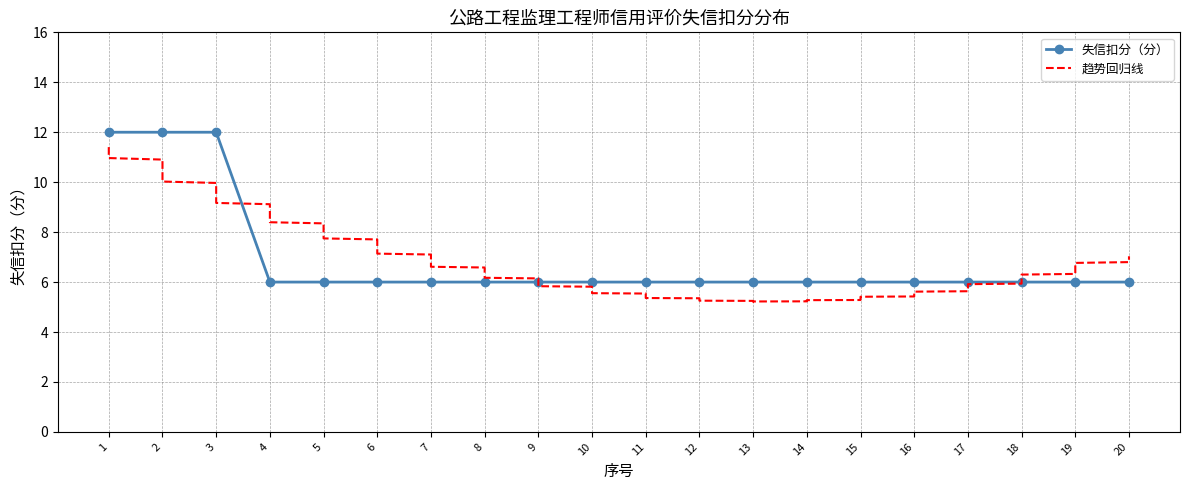

At which category does the chart reach its minimum across all series?

4